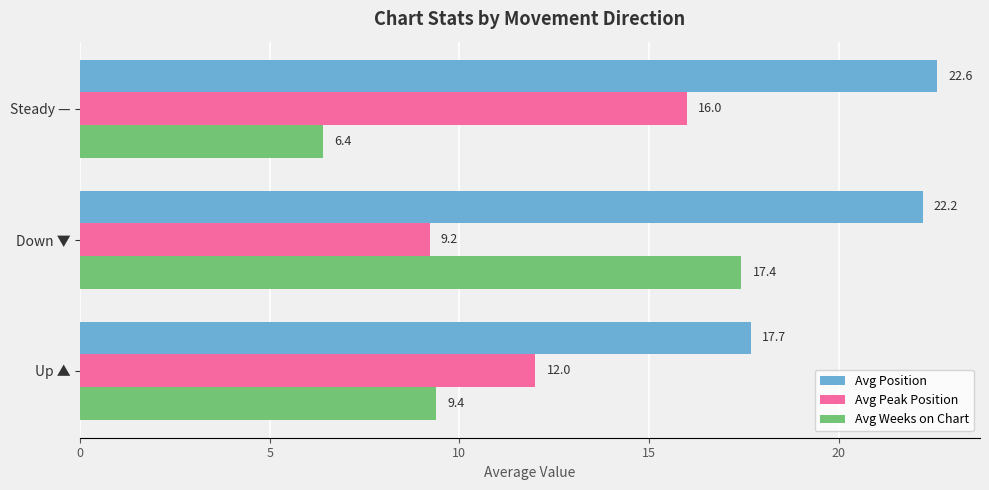

Which series has the largest range (max minus min)?

Avg Weeks on Chart